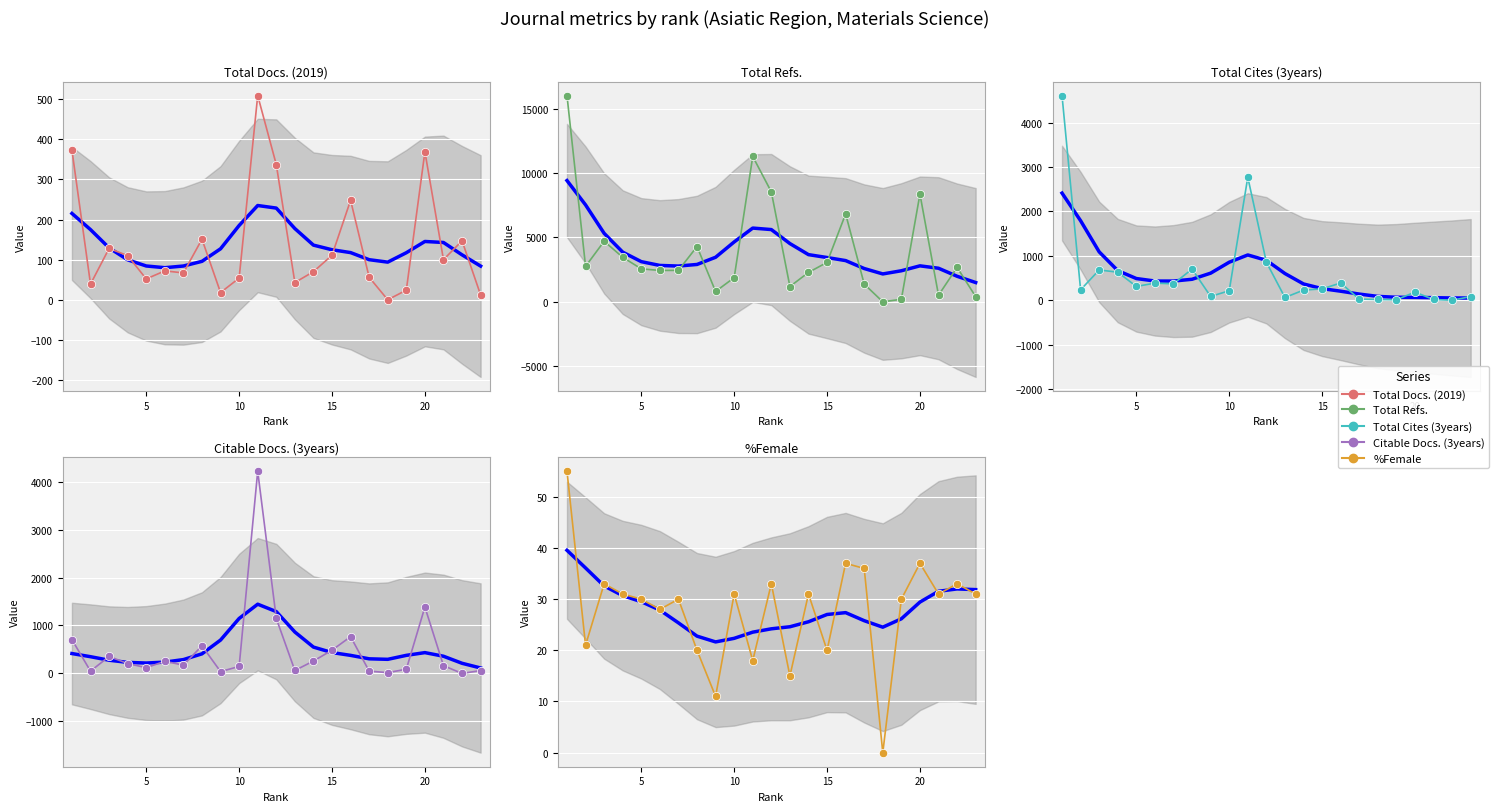

List the series in order of their peak value, lowest first.

%Female, Total Docs. (2019), Citable Docs. (3years), Total Cites (3years), Total Refs.